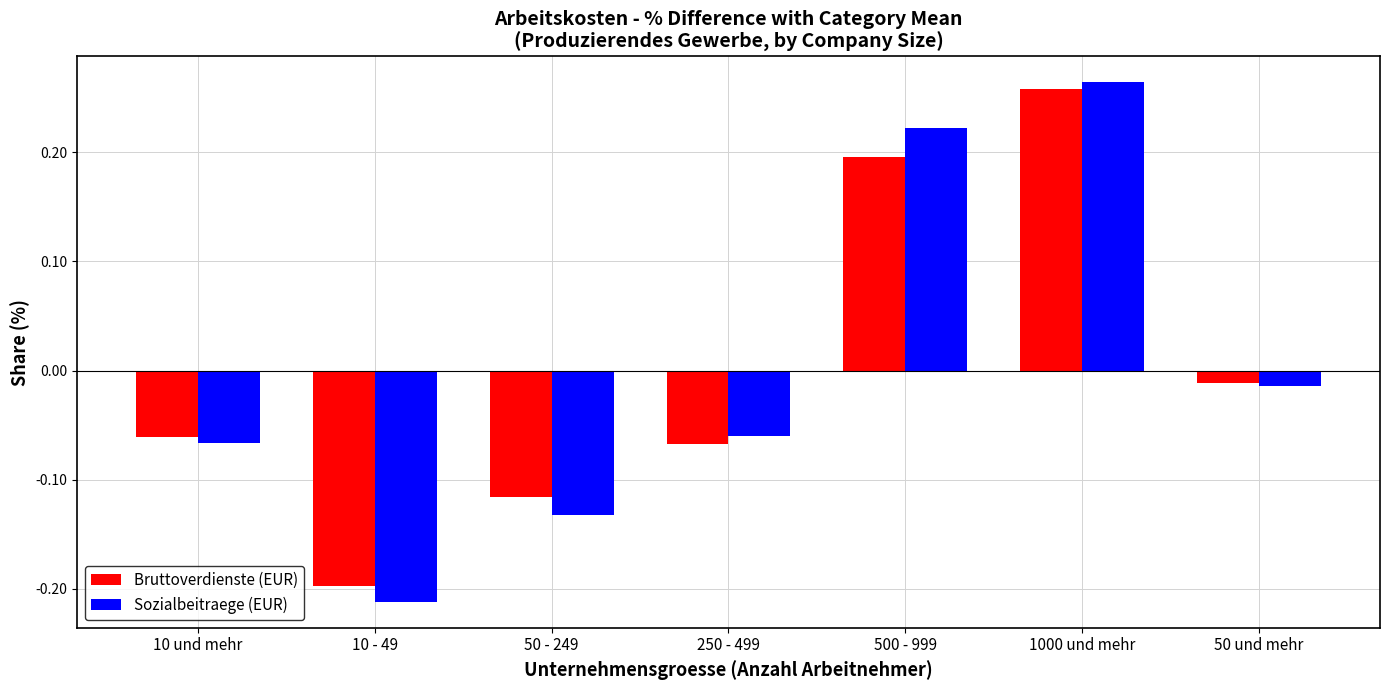

Which category has the highest value across all series?

1000 und mehr